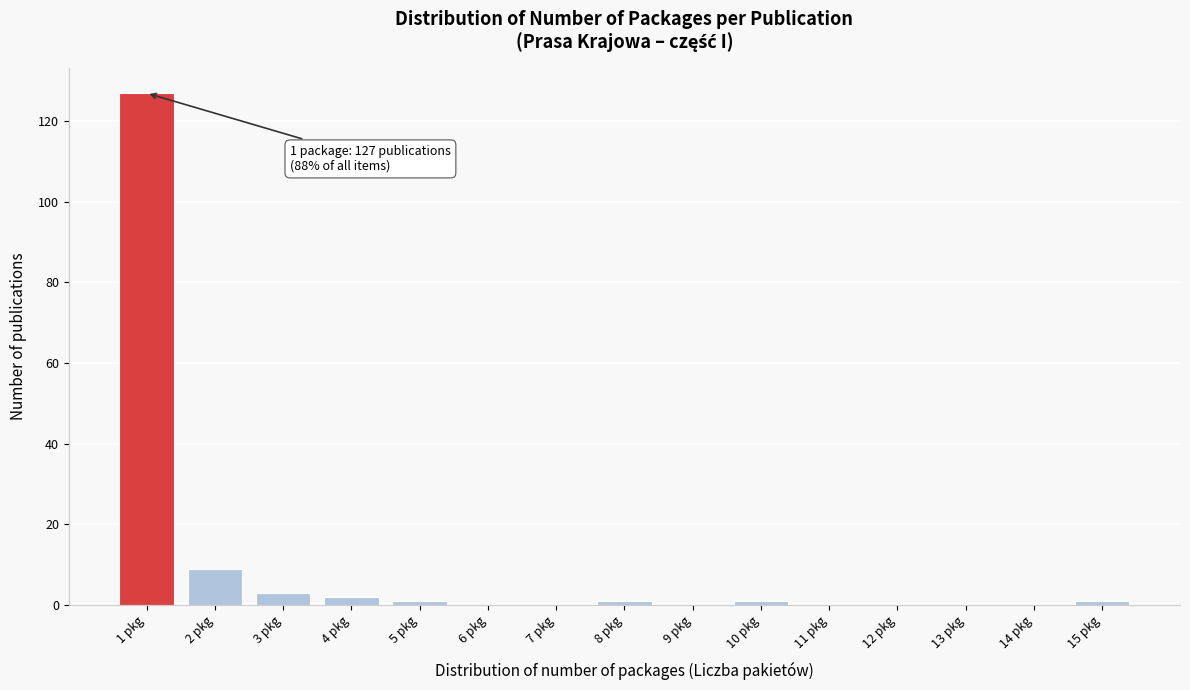

Reading left to right, extract all data points from this chart.

1 pkg=127	2 pkg=9	3 pkg=3	4 pkg=2	5 pkg=1	6 pkg=0	7 pkg=0	8 pkg=1	9 pkg=0	10 pkg=1	11 pkg=0	12 pkg=0	13 pkg=0	14 pkg=0	15 pkg=1